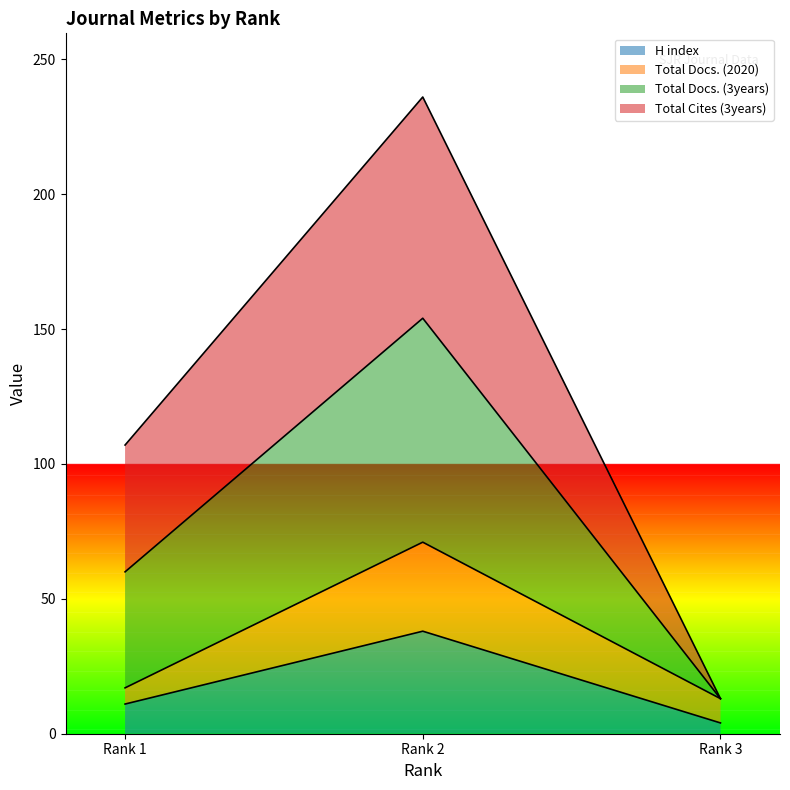

Does the chart have visible grid lines?

No